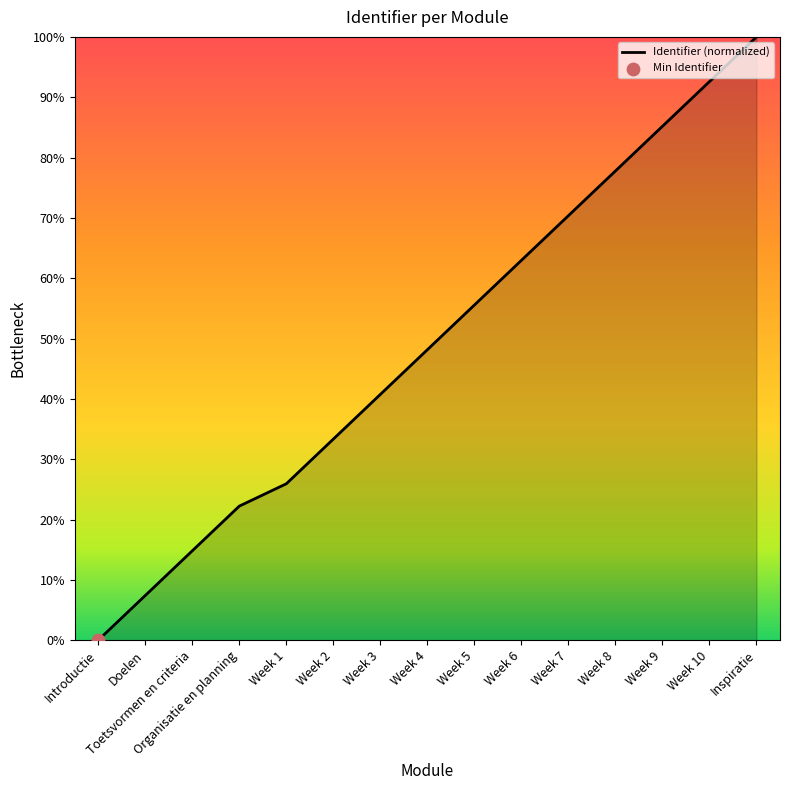

What is the ratio of the value at Organisatie en planning to the value at Week 10?

0.2